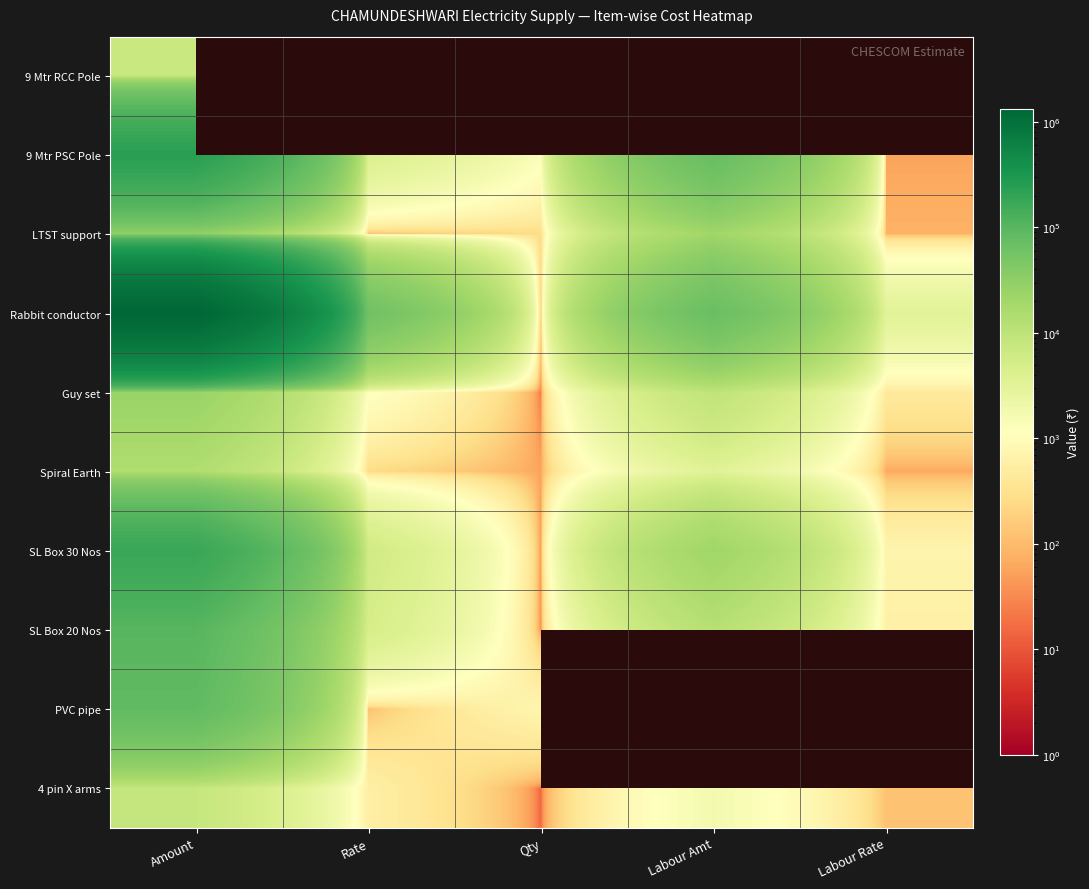

Is it true that Guy set equals 713.7 at Labour Rate?

False